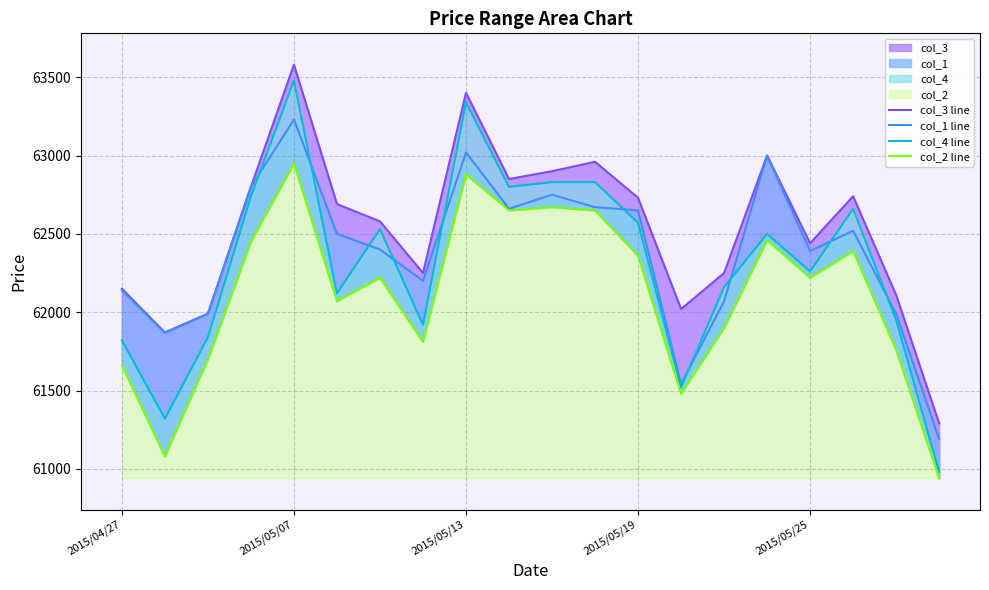

What is the spread (max minus min) of values at 2015/05/19?

350